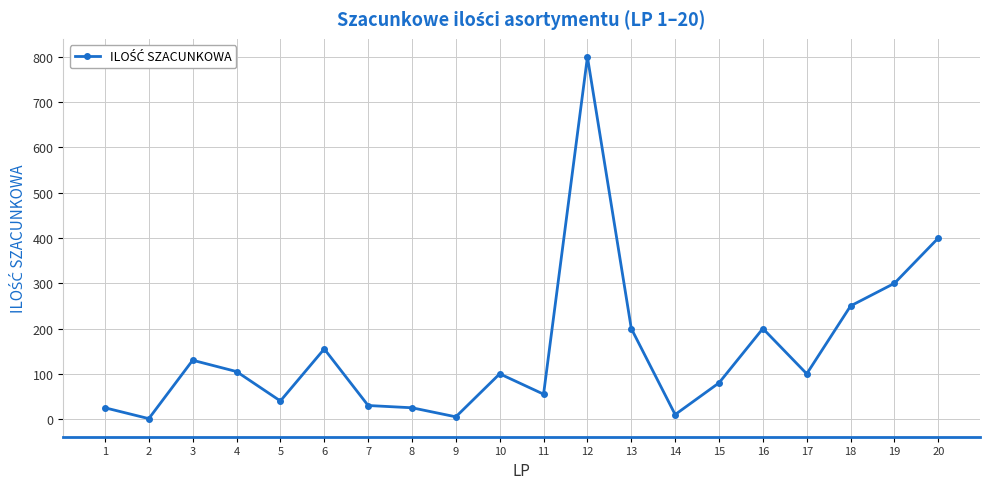

At which category does the data reach its first local valley?

2